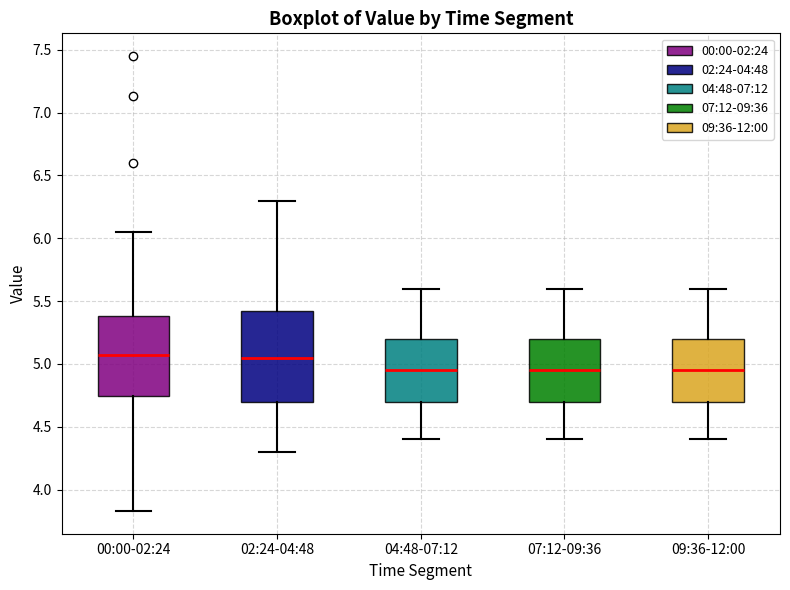

Where does the median line of the box for 00:00-02:24 sit on the y-axis? The values are not printed on the chart, so give them approximately, as read against the axis.

5.05